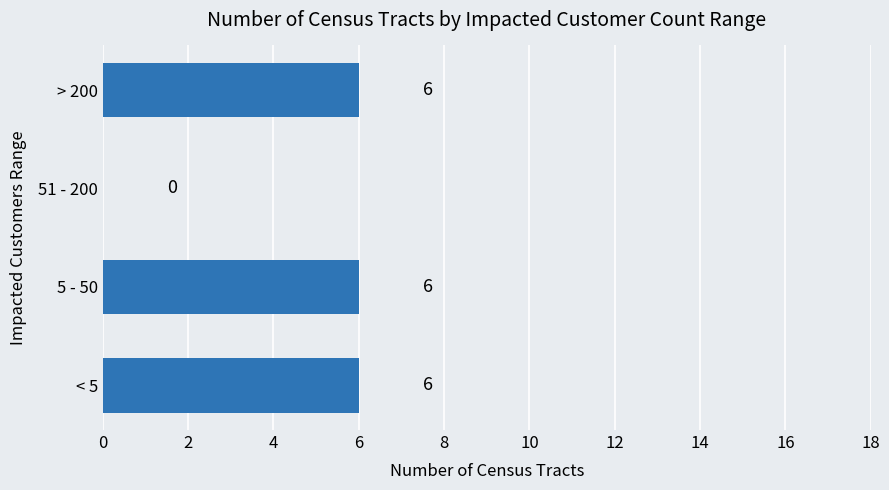

True or false: the data shows 3 at > 200.

False